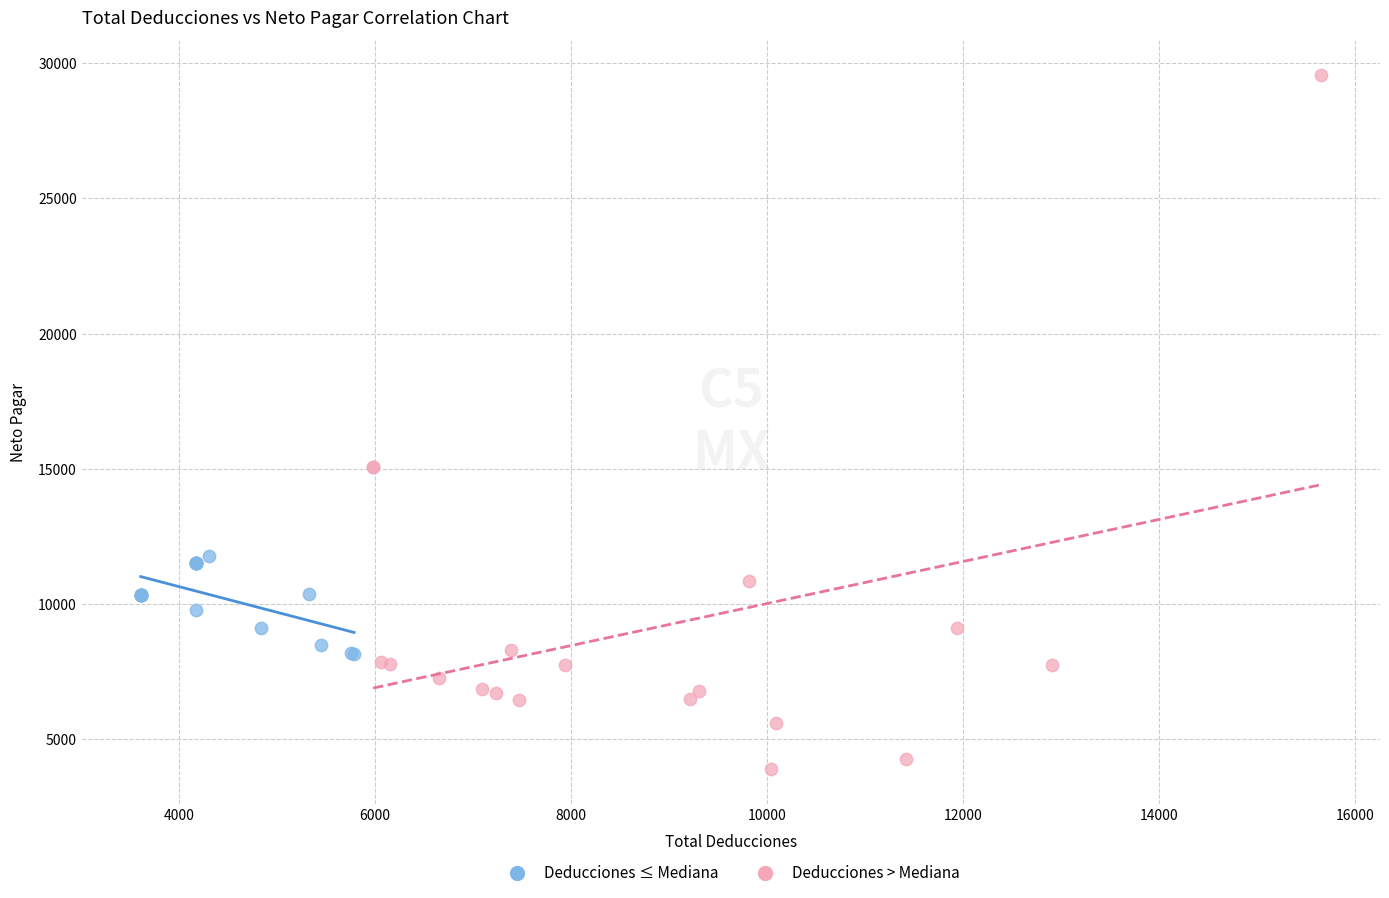

Which series contains the highest Y value?

Deducciones > Mediana